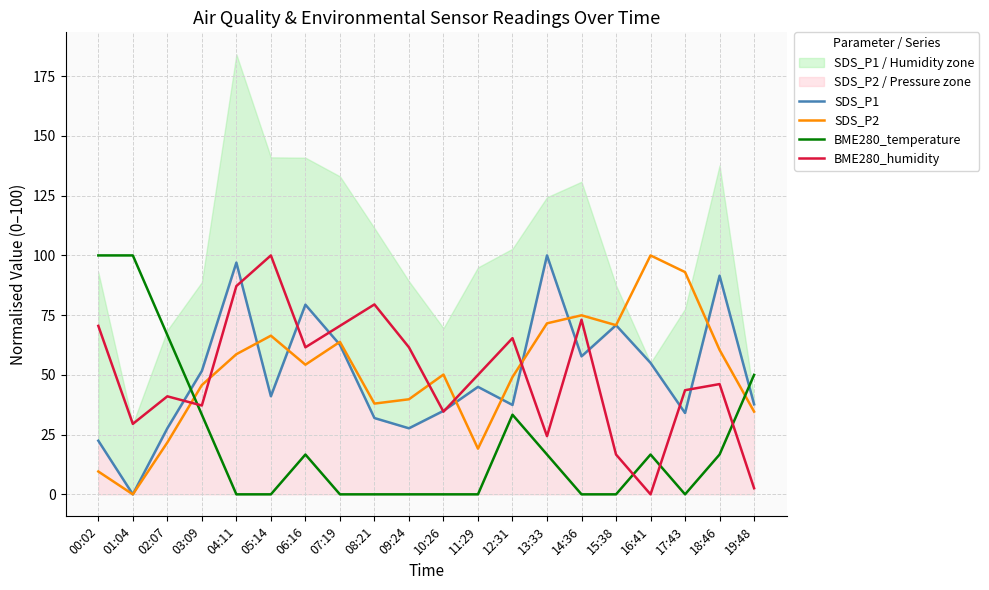

Reading left to right, what are all the values shown in this chart?

SDS_P1: 00:02=22.4	01:04=0.0	02:07=27.6	03:09=51.6	04:11=97.0	05:14=41.1	06:16=79.4	07:19=62.6	08:21=31.9	09:24=27.6	10:26=34.9	11:29=45.0	12:31=37.4	13:33=100.0	14:36=57.8	15:38=70.8	16:41=55.0	17:43=34.0	18:46=91.5	19:48=37.7
SDS_P2: 00:02=9.6	01:04=0.0	02:07=21.7	03:09=45.7	04:11=58.7	05:14=66.4	06:16=54.3	07:19=63.8	08:21=38.0	09:24=39.8	10:26=50.1	11:29=19.1	12:31=49.1	13:33=71.6	14:36=74.9	15:38=70.8	16:41=100.0	17:43=93.0	18:46=60.5	19:48=34.6
BME280_temperature: 00:02=100.0	01:04=100.0	02:07=66.7	03:09=33.3	04:11=0.0	05:14=0.0	06:16=16.7	07:19=0.0	08:21=0.0	09:24=0.0	10:26=0.0	11:29=0.0	12:31=33.3	13:33=16.7	14:36=0.0	15:38=0.0	16:41=16.7	17:43=0.0	18:46=16.7	19:48=50.0
BME280_humidity: 00:02=70.5	01:04=29.5	02:07=41.0	03:09=37.2	04:11=87.2	05:14=100.0	06:16=61.5	07:19=70.5	08:21=79.5	09:24=61.5	10:26=34.6	11:29=50.0	12:31=65.4	13:33=24.4	14:36=73.1	15:38=16.7	16:41=0.0	17:43=43.6	18:46=46.2	19:48=2.6